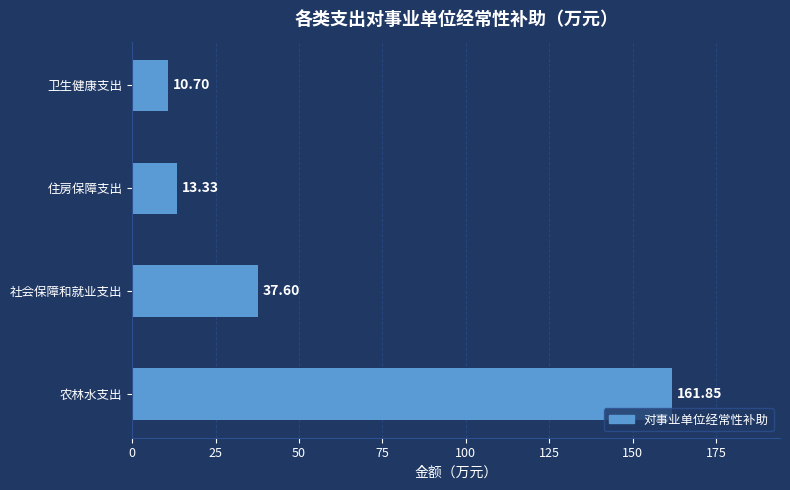

At which label is the value closest to 86?

社会保障和就业支出